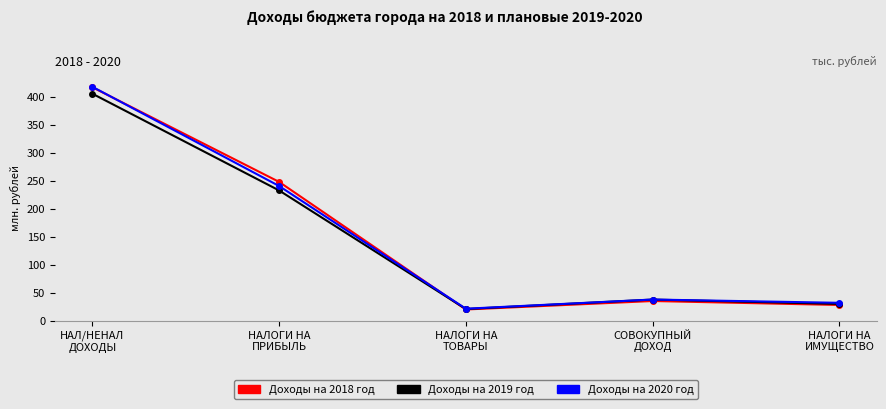

Count the number of categories in the chart.

5